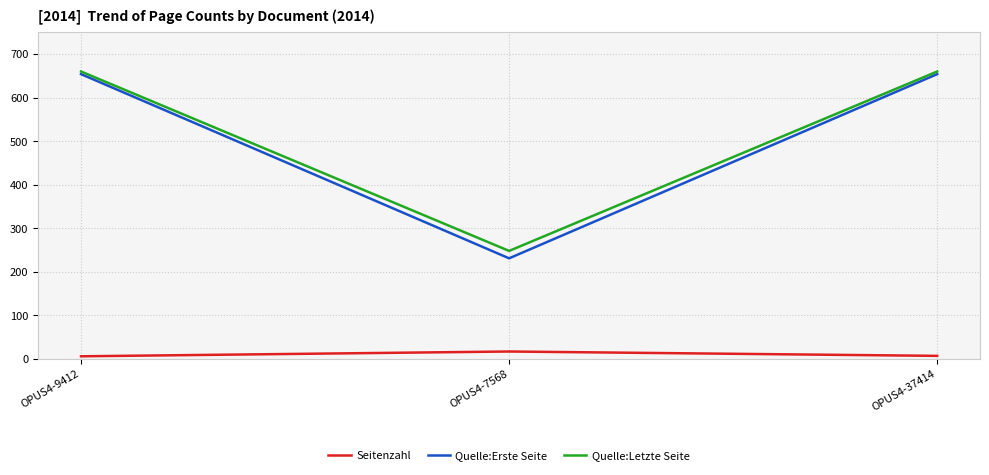

True or false: Quelle:Letzte Seite has a value of 660 at OPUS4-37414.

True